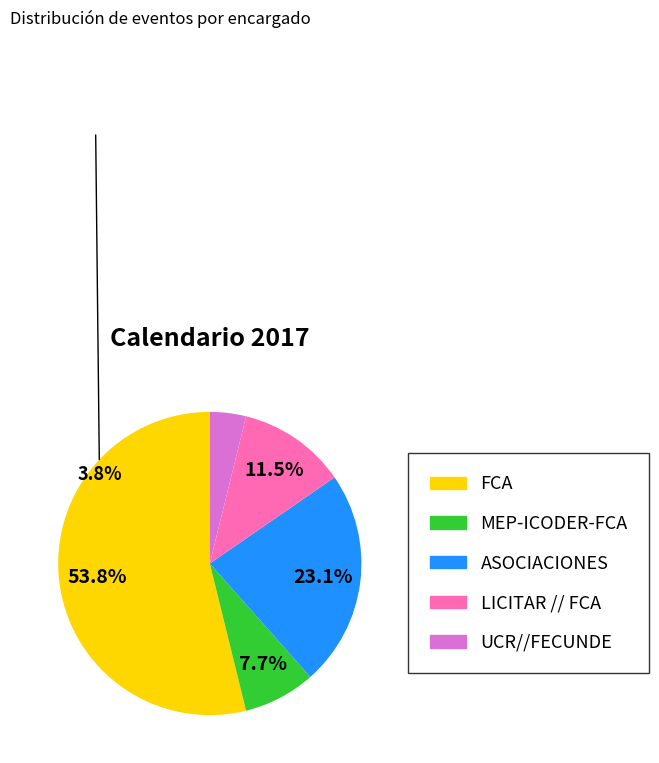

Approximately how many times larger is the value at MEP-ICODER-FCA compared to FCA?

0.1